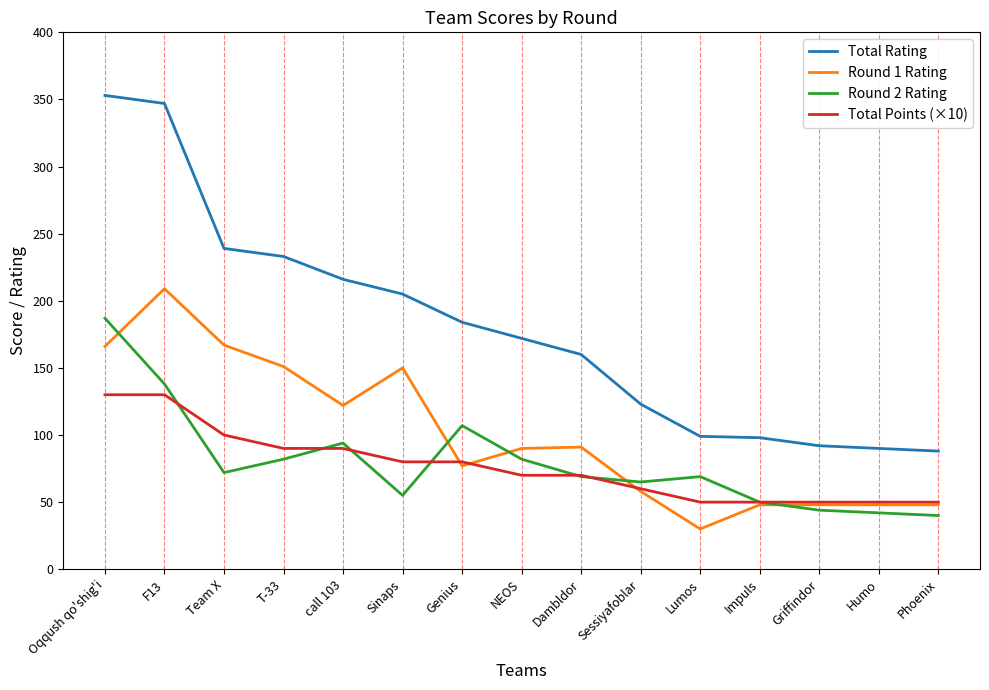

Rank the series by their maximum value, from highest to lowest.

Total Rating, Round 1 Rating, Round 2 Rating, Total Points (×10)